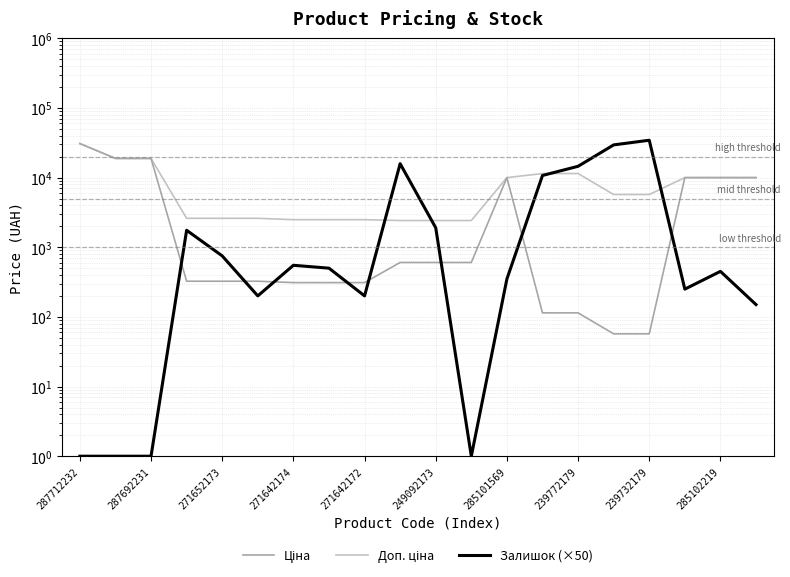

Count the number of data series in this chart.

3